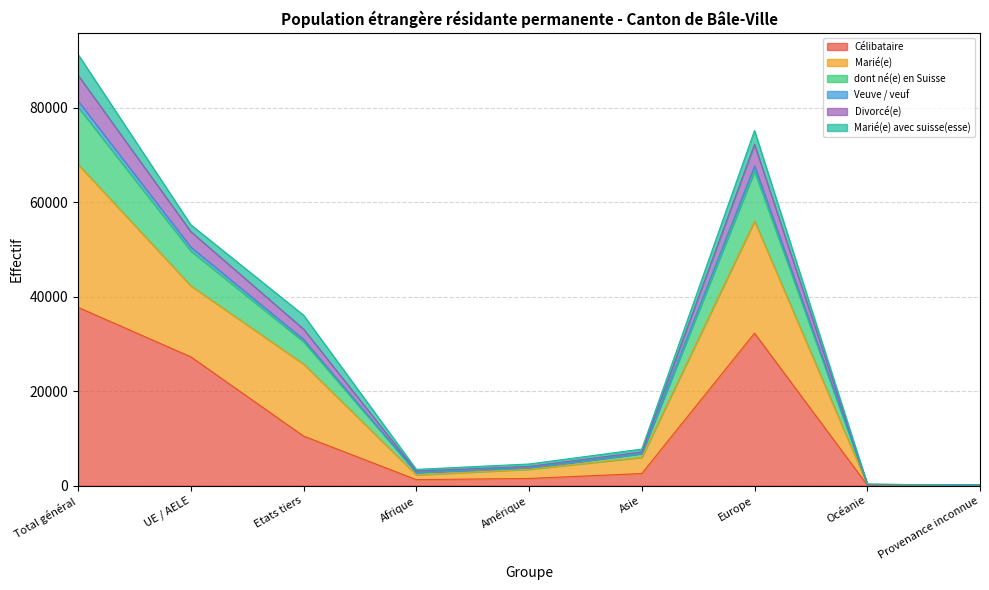

What is the highest value of the Célibataire series?

37716